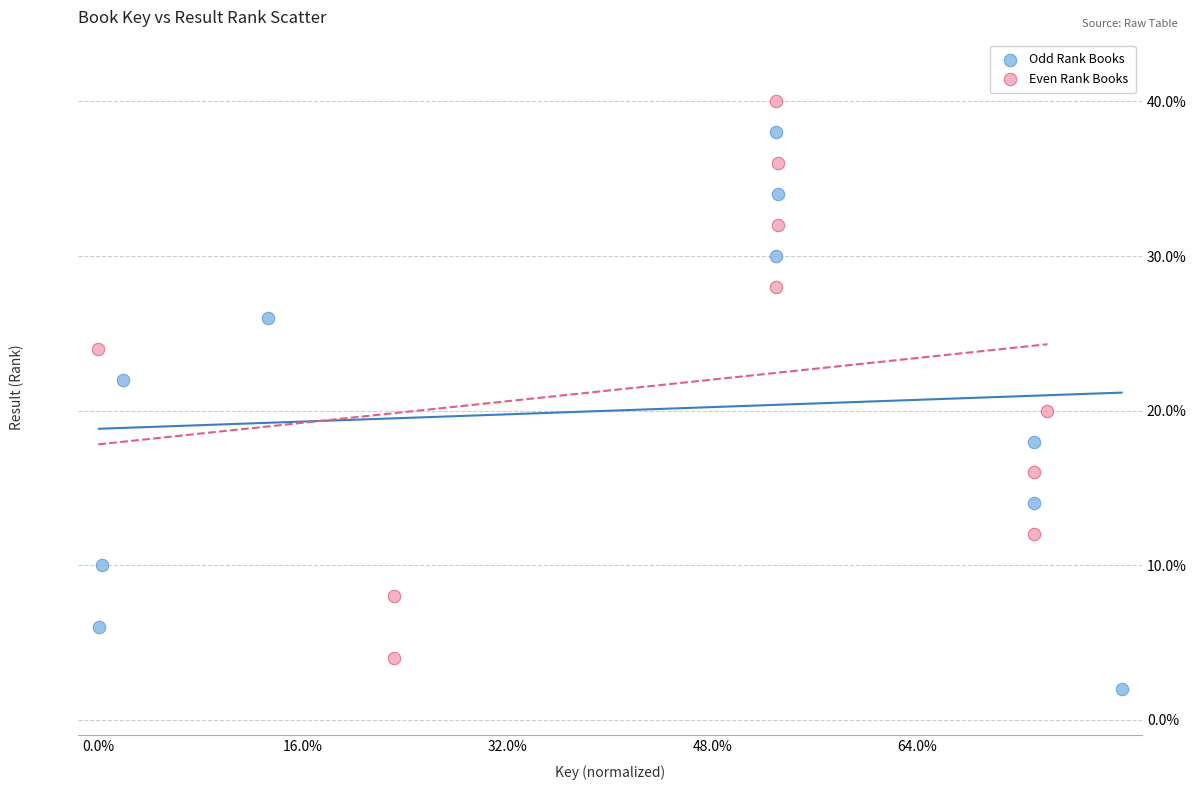

What are all the series names shown in the legend?

Odd Rank Books, Even Rank Books